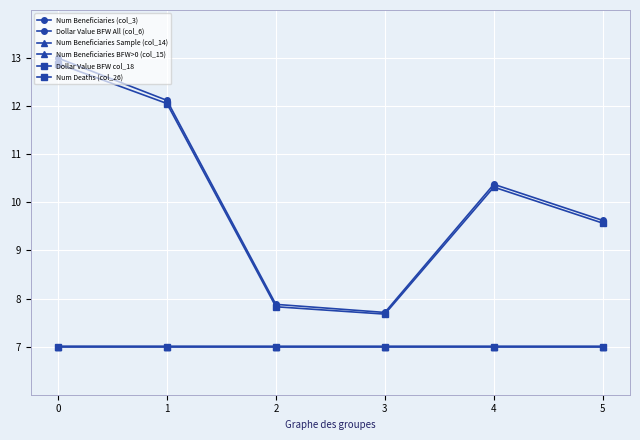

True or false: Num Beneficiaries (col_3) and Dollar Value BFW All (col_6) intersect in this chart.

False